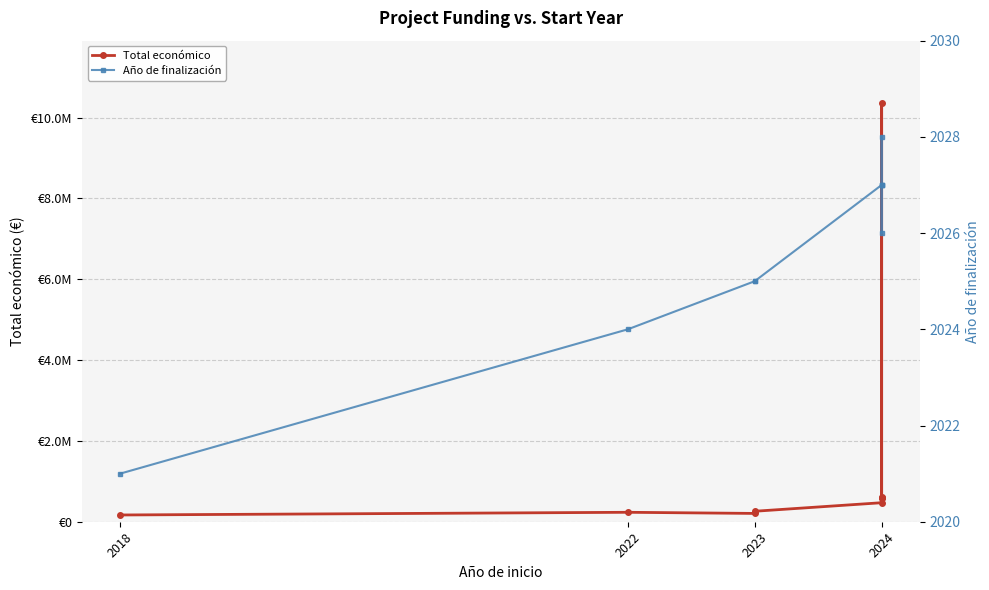

Reading left to right, extract all data points from this chart.

Total económico: 166980	233500	205573	259249	470675	595173	599792	10353273	583223
Año de finalización: 2021	2024	2025	2025	2027	2026	2027	2028	2027